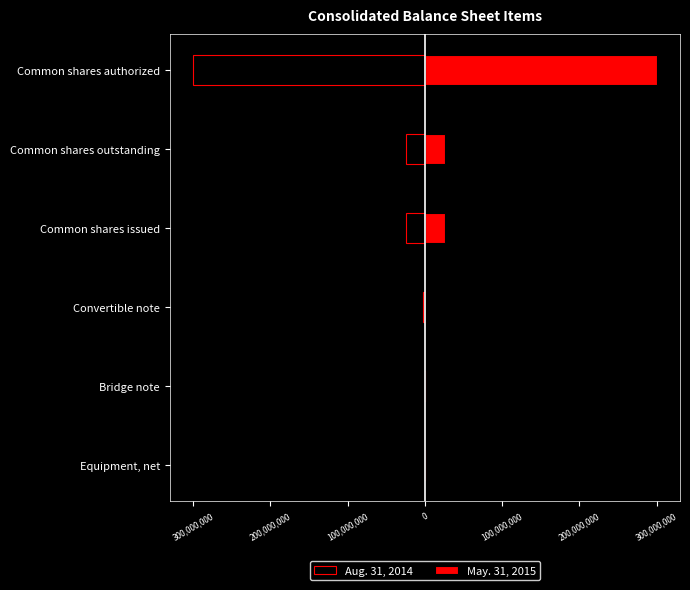

Rank the series at Bridge note from highest to lowest value.

May. 31, 2015, Aug. 31, 2014